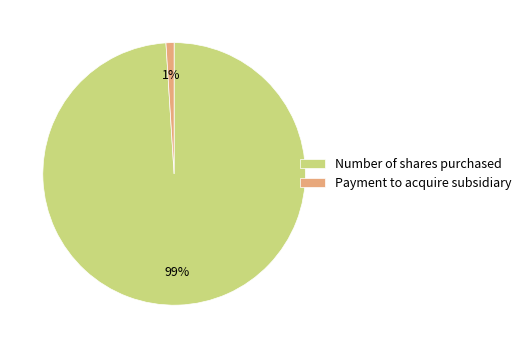

Is the sum of Payment to acquire subsidiary and Number of shares purchased greater than half?

Yes